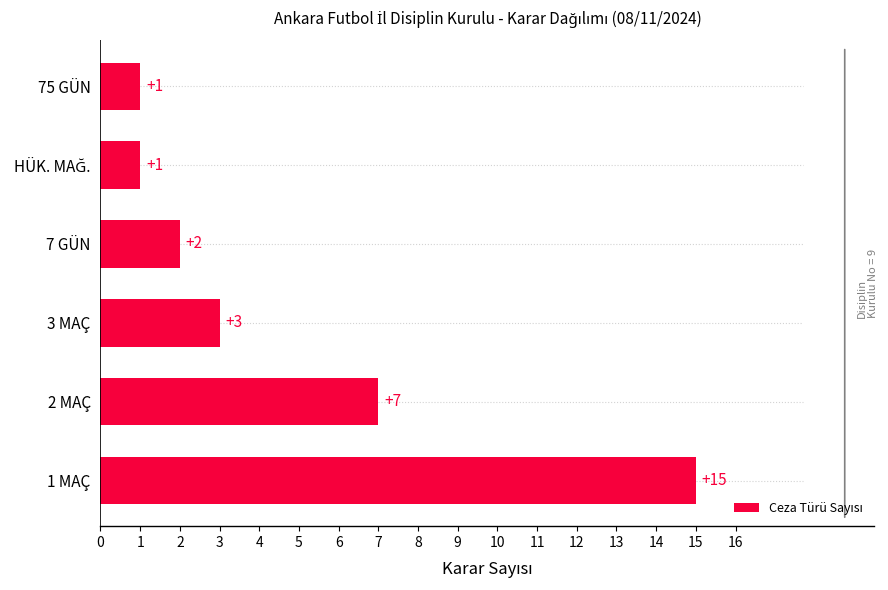

Reading bottom to top, transcribe all the data shown in this chart.

15	7	3	2	1	1